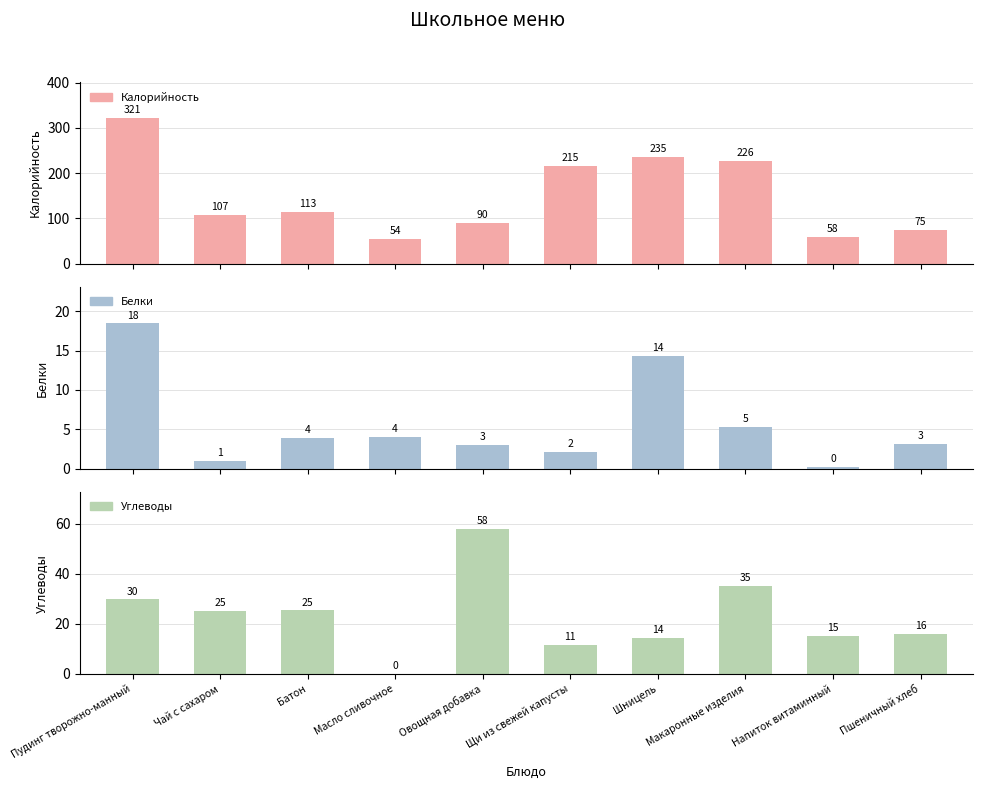

At which category is the sum across all series the highest?

Пудинг творожно-манный